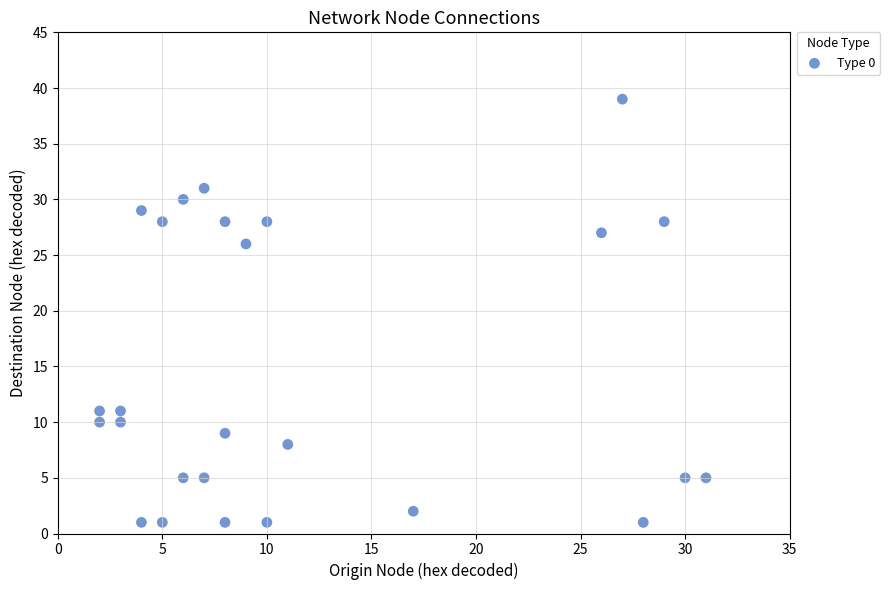

What is the range of Y values (max minus min)?

38